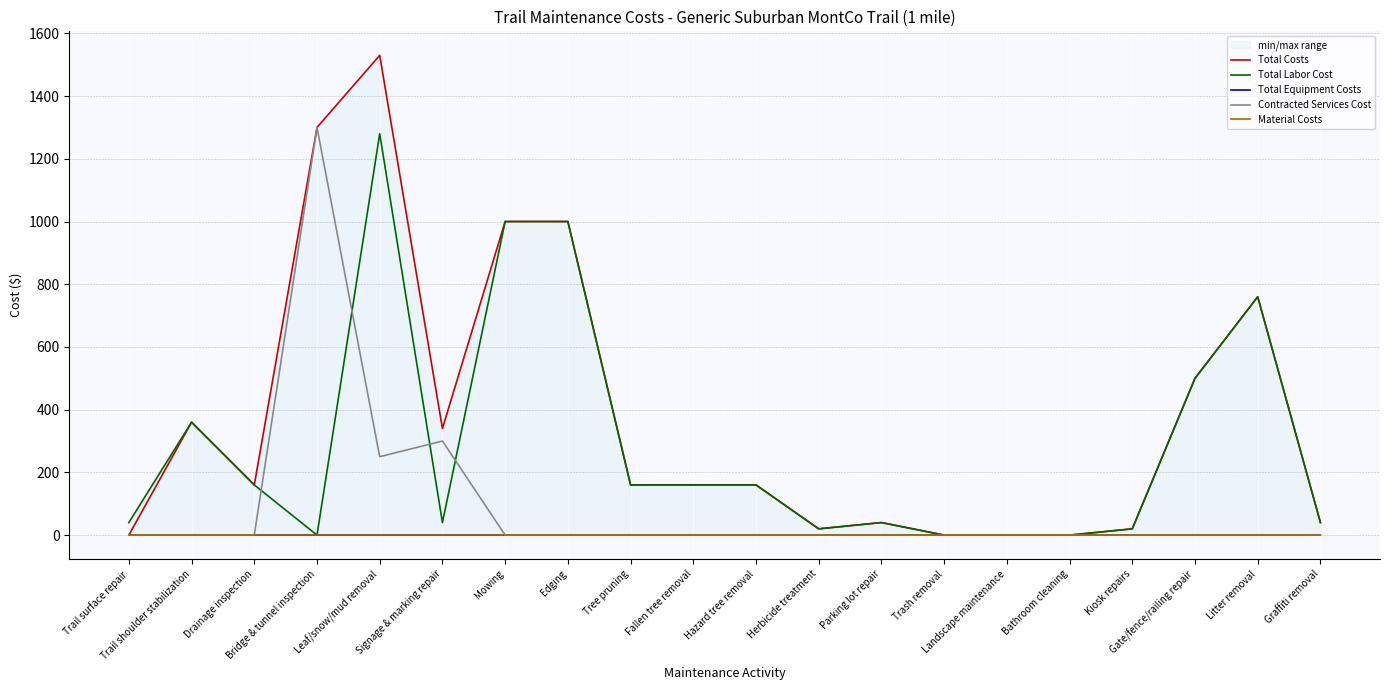

What is the difference between the Total Costs values at Gate/fence/railing repair and Tree pruning?

340